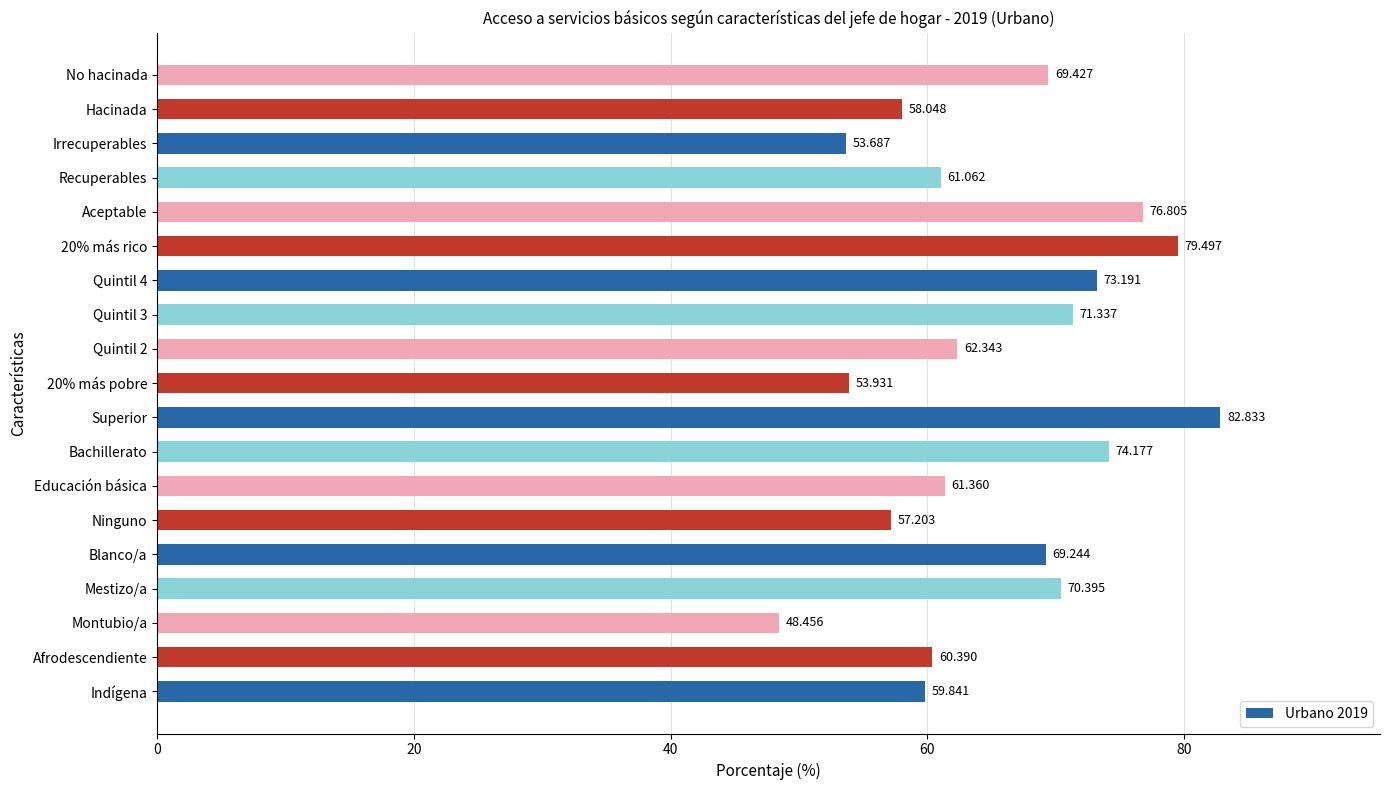

At which category does the chart reach its minimum across all series?

Montubio/a